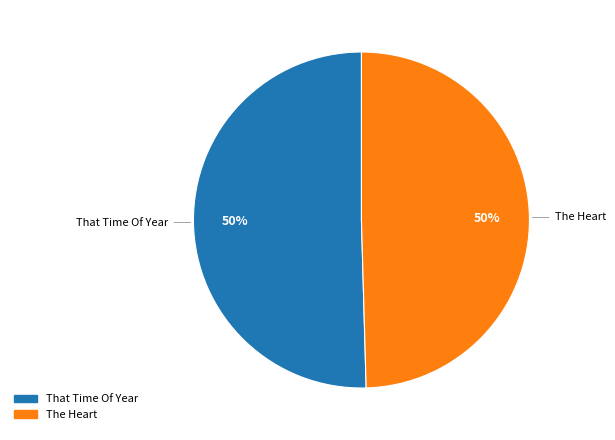

Combined, do The Heart and That Time Of Year account for over 50%?

Yes